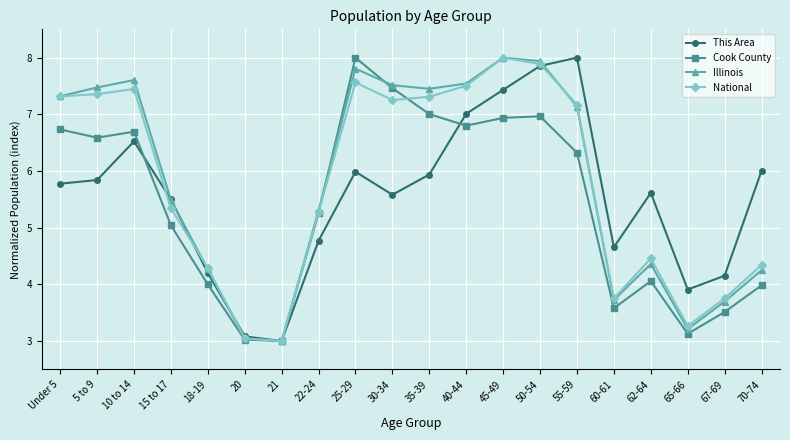

Which category has the highest value in the This Area series?

55-59